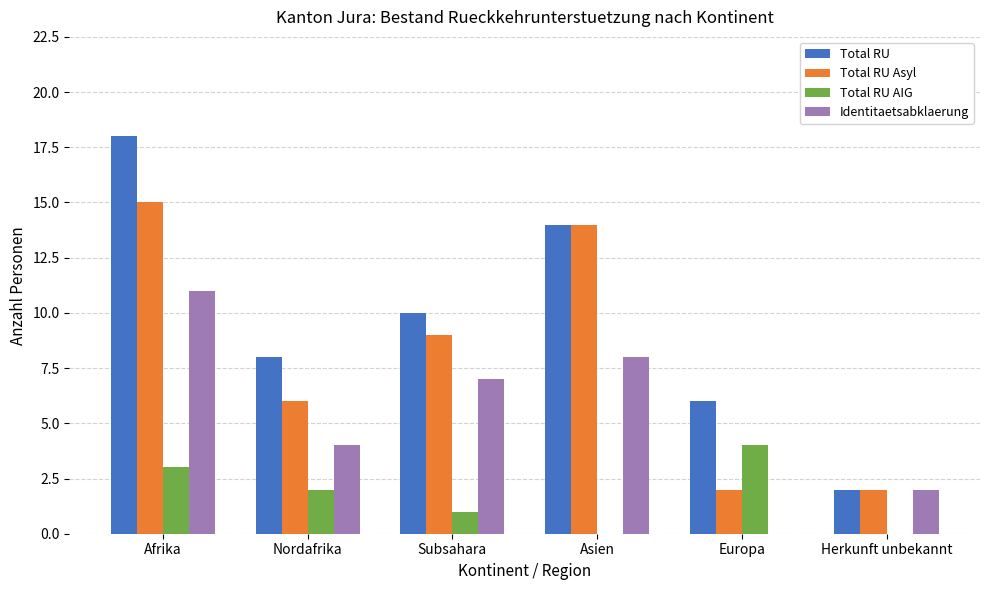

Where does the Total RU Asyl series first go above 9?

Afrika